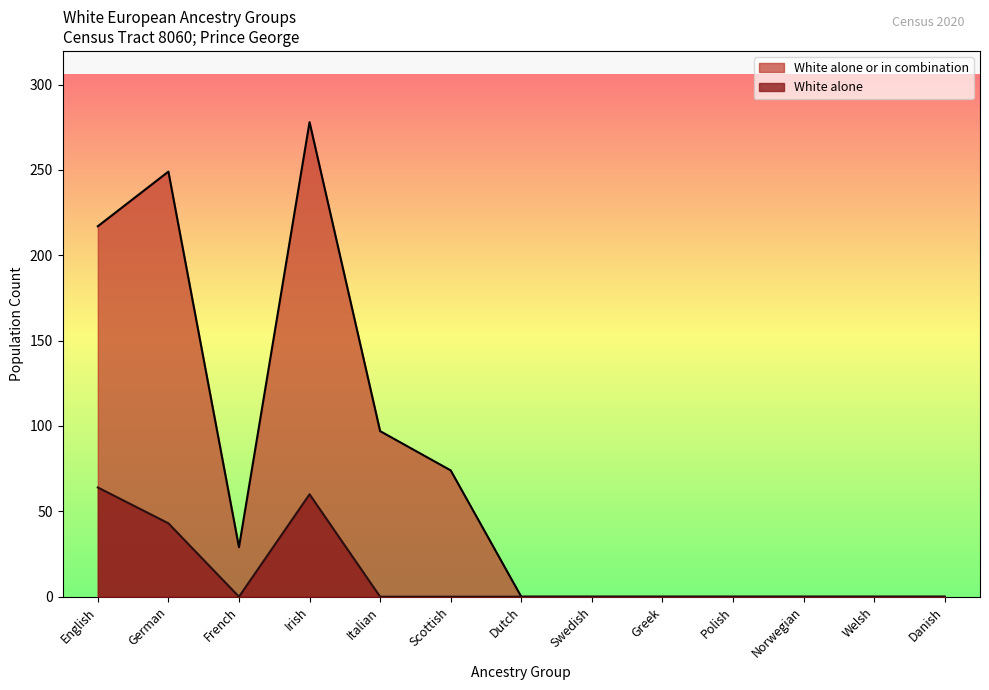

True or false: White alone and White alone or in combination cross at least once.

False